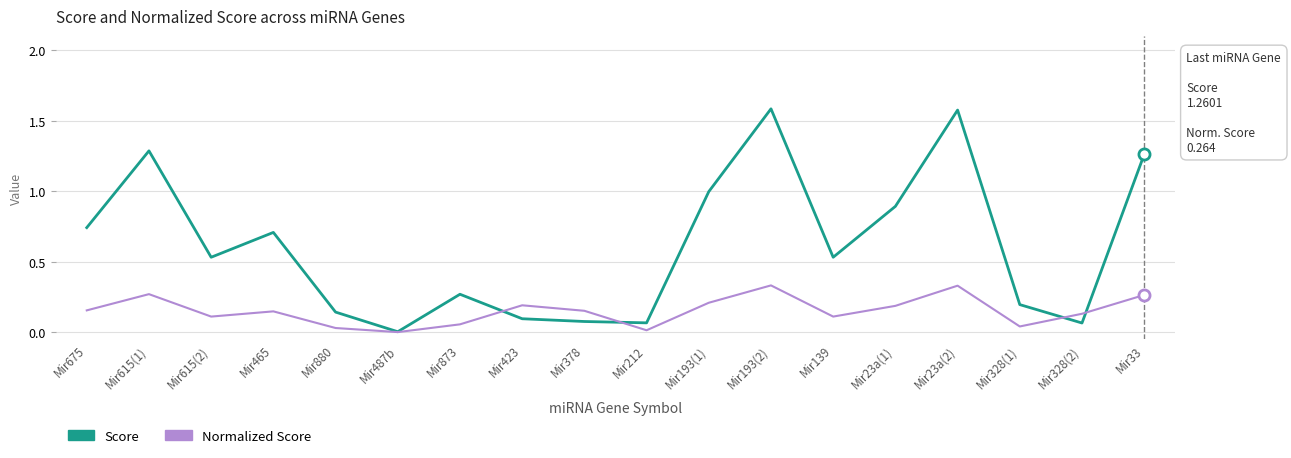

Is the value of Normalized Score at Mir193(2) greater than the value of Score at Mir423?

Yes